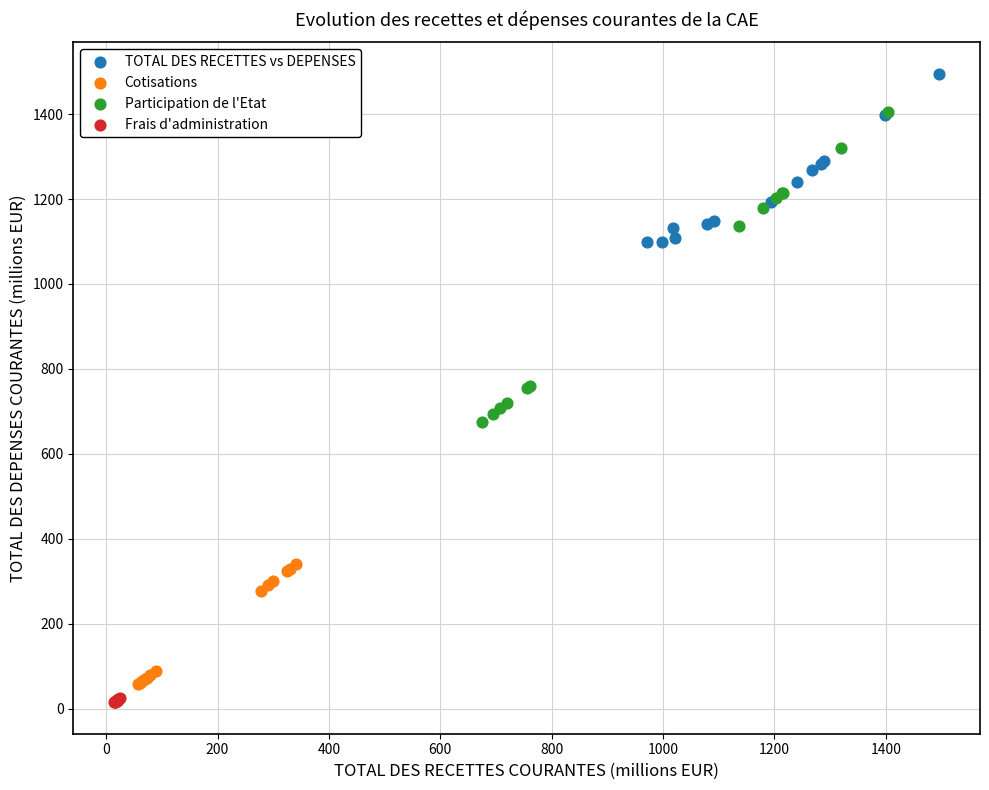

Which series reaches the maximum Y coordinate?

TOTAL DES RECETTES vs DEPENSES